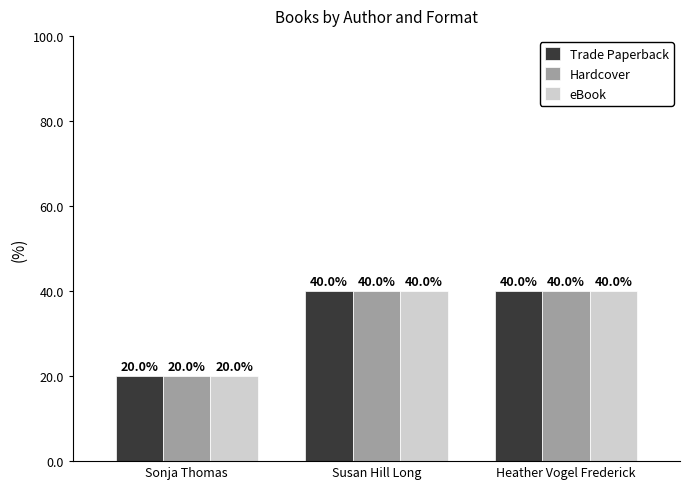

What value does the Trade Paperback series have at Sonja Thomas, to the nearest 10?

20